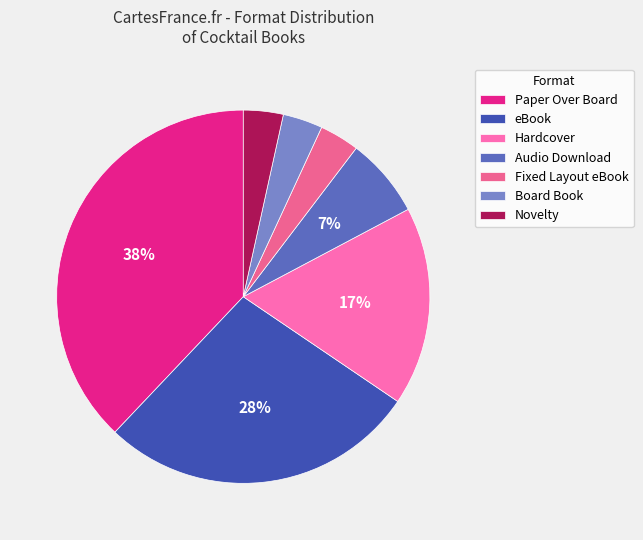

How much of the chart is everything except Fixed Layout eBook?

96.6%